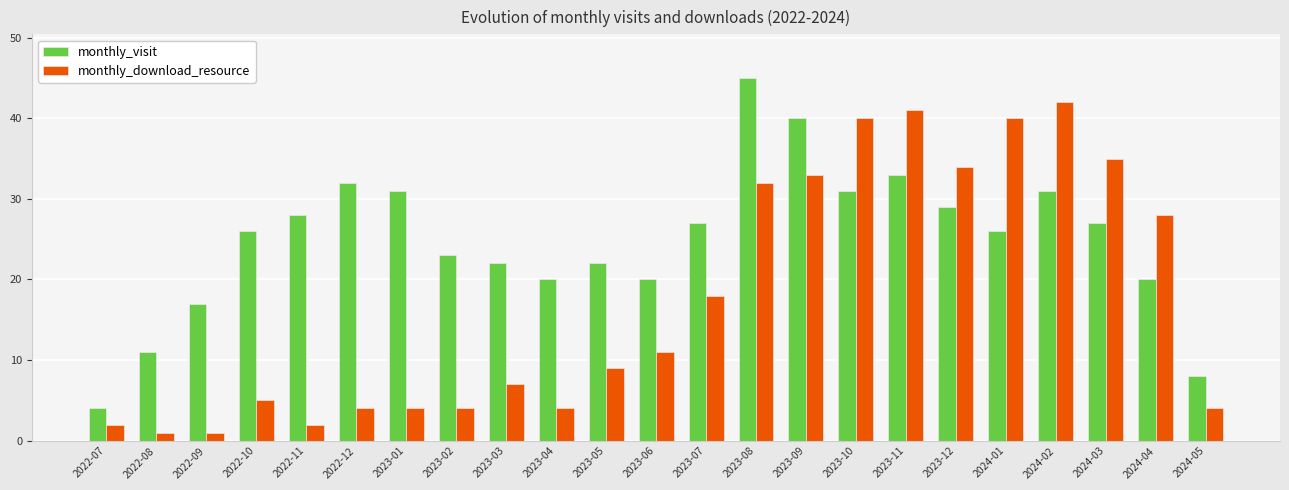

What is the label of the 12th bar from the left?

2023-06